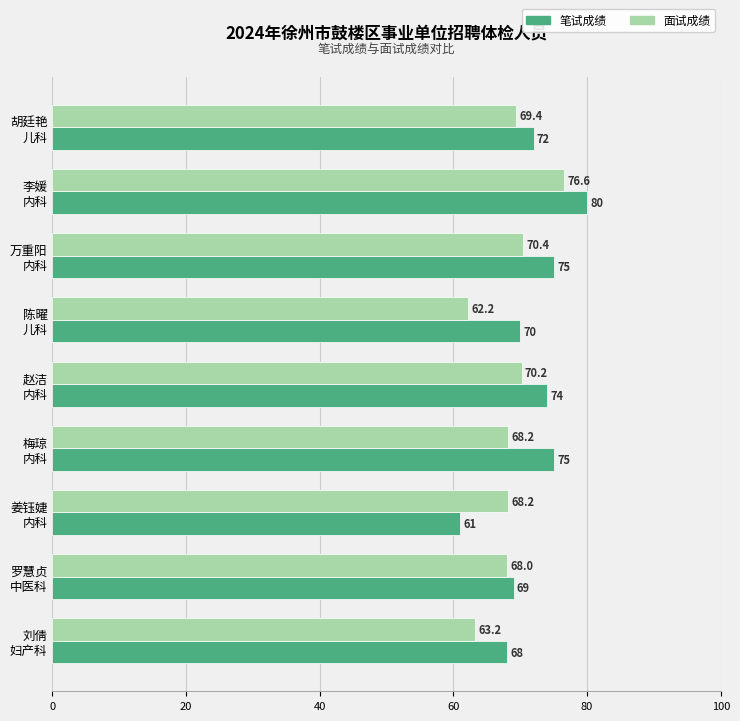

Which series has the widest spread of values?

笔试成绩